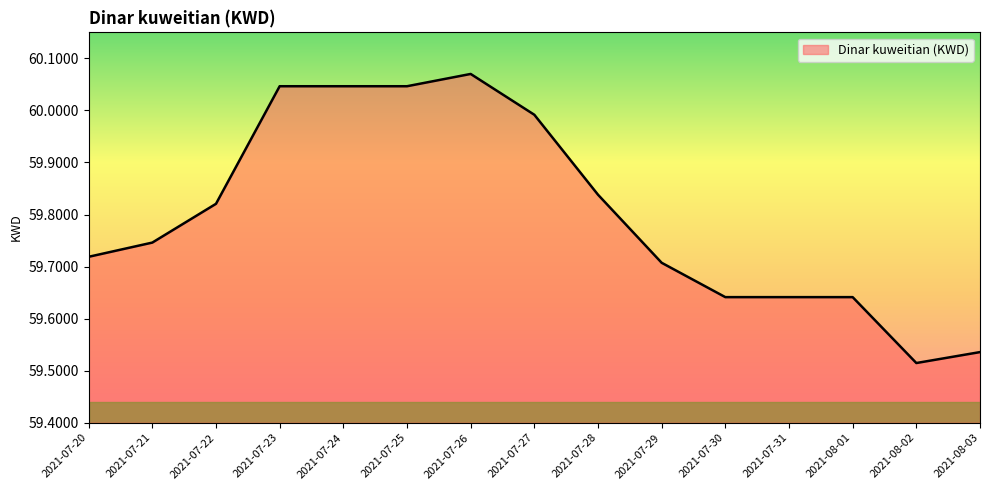

Does the chart display data point markers on the line(s)?

No